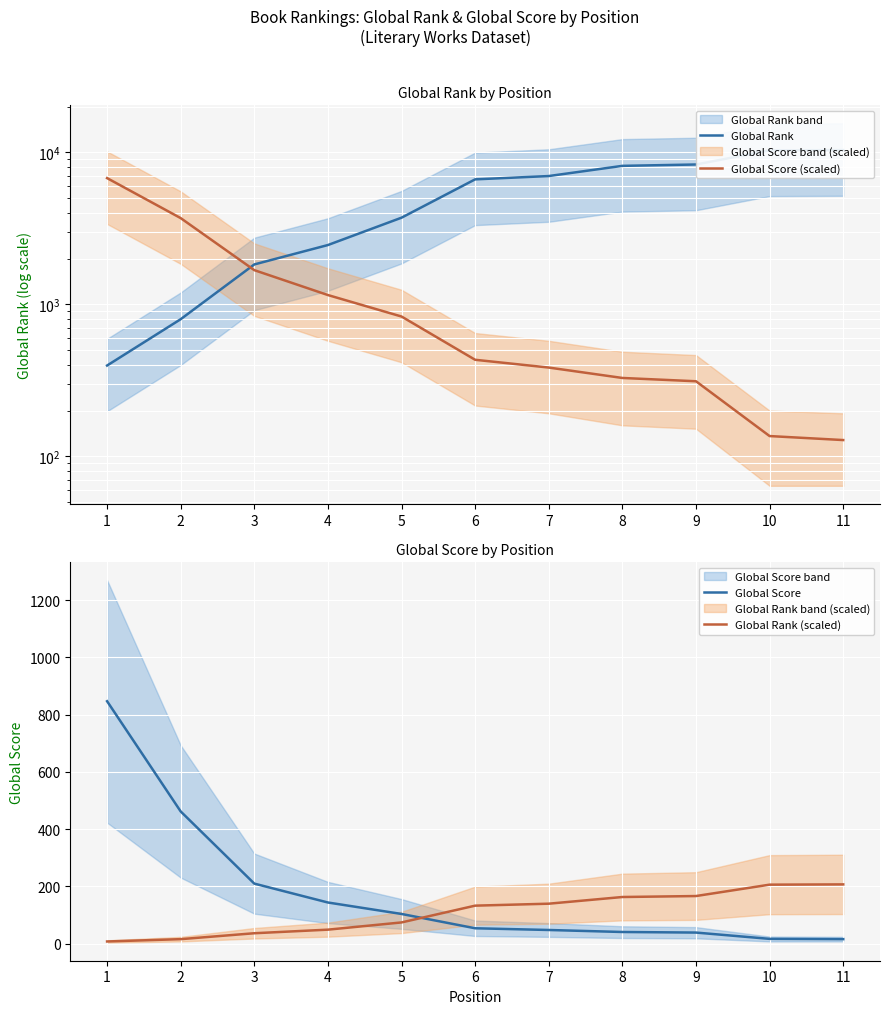

What are all the series names shown in the legend?

Global Rank, Global Score (scaled), Global Score, Global Rank (scaled)